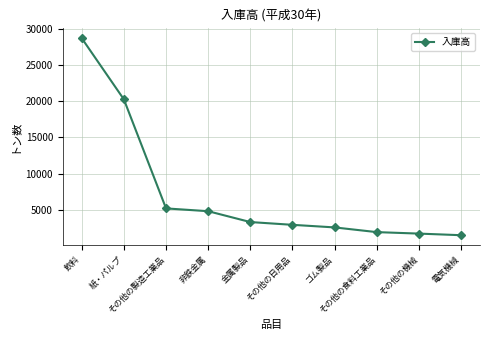

What is the ratio of the value at 金属製品 to the value at その他の機械?

1.9